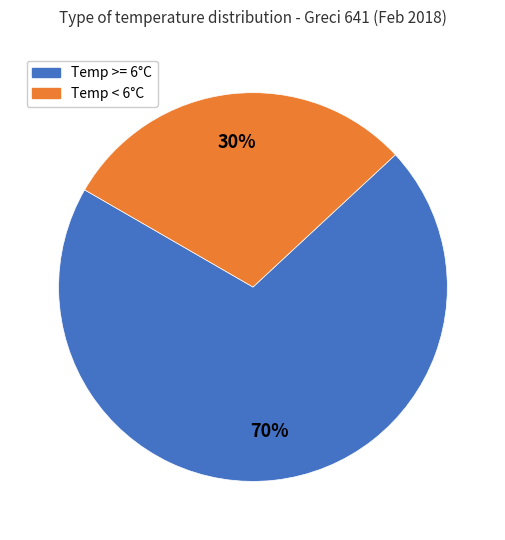

True or false: Temp >= 6°C accounts for 70% of the total.

True